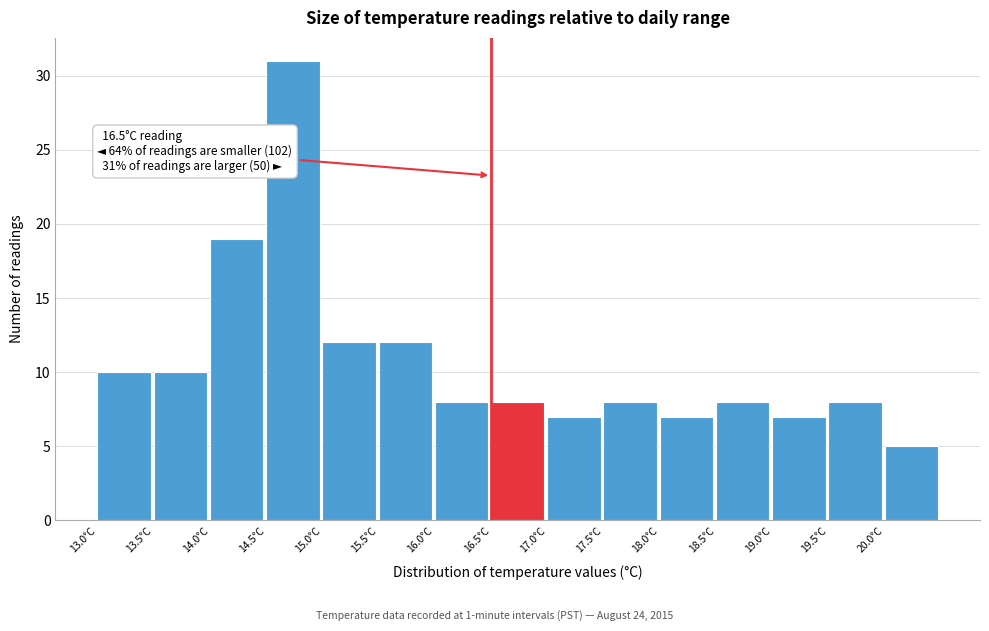

Which range on the x-axis has the tallest bar?

14.5 to 15.0